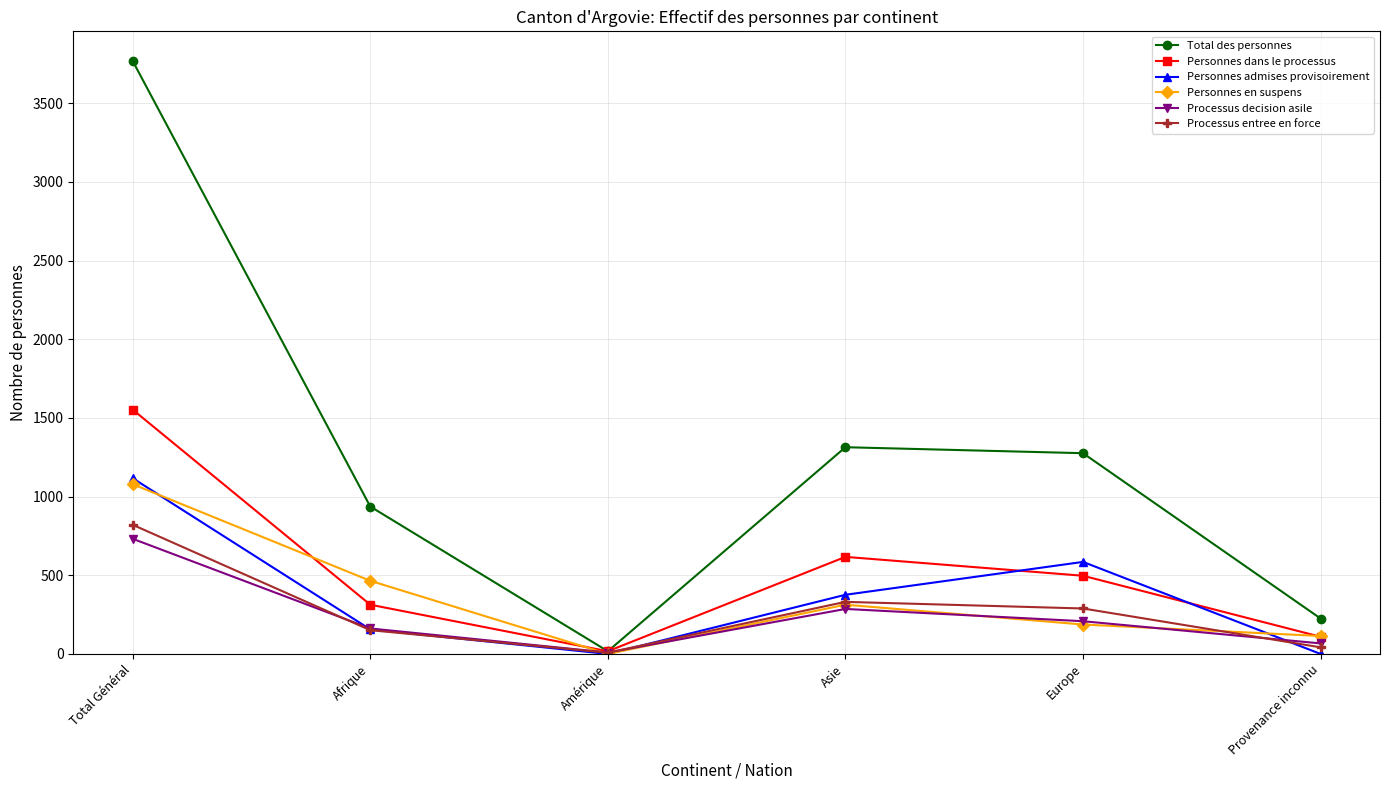

What is the spread (max minus min) of values at Europe?

1089